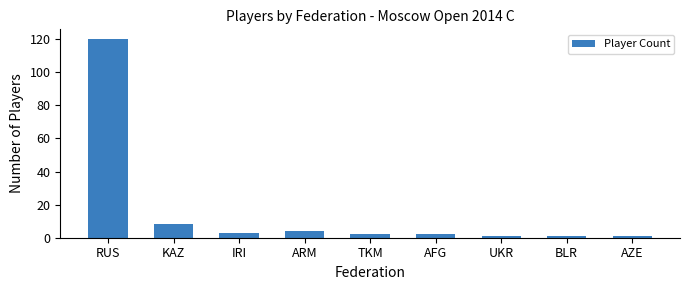

What is the sum of all values?

142